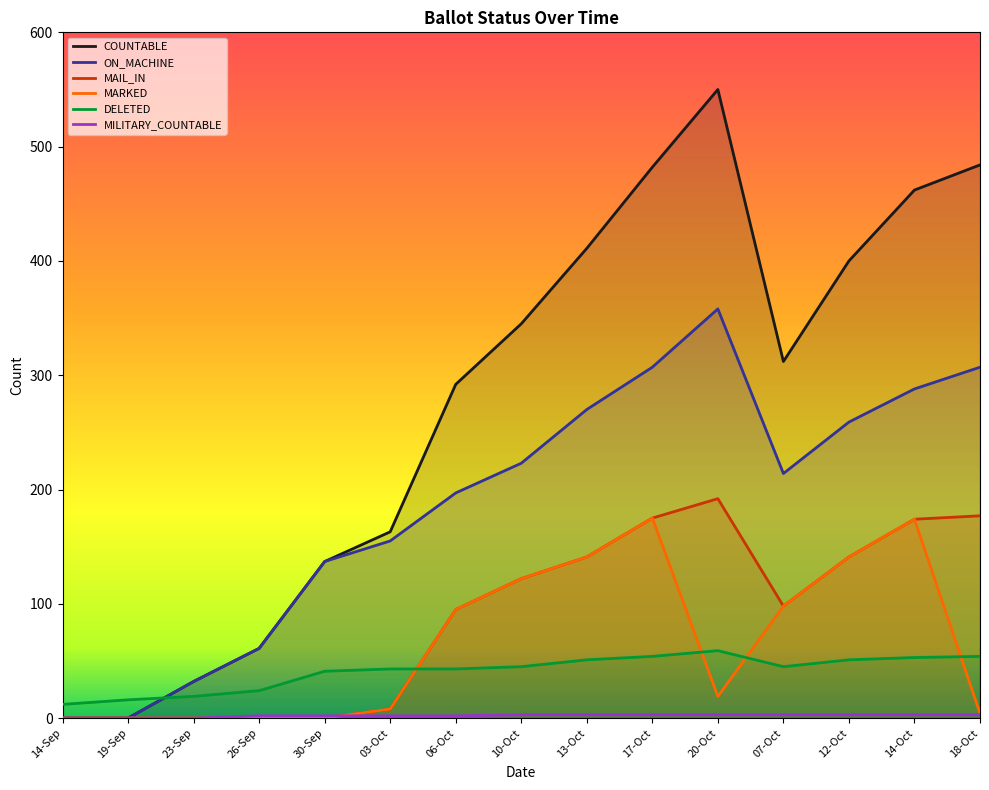

What is the lowest value of the DELETED series?

12